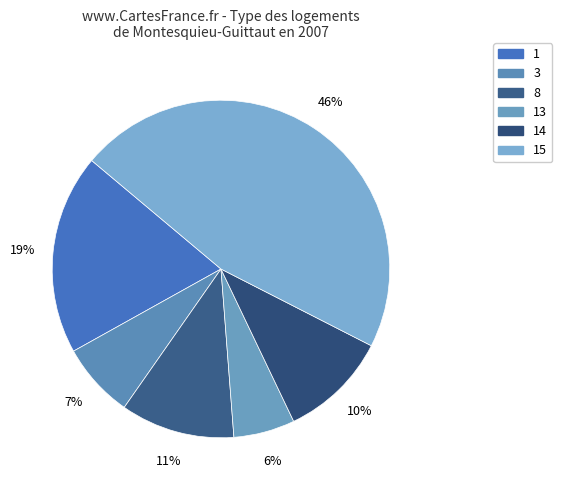

How many slices are in this pie chart?

6